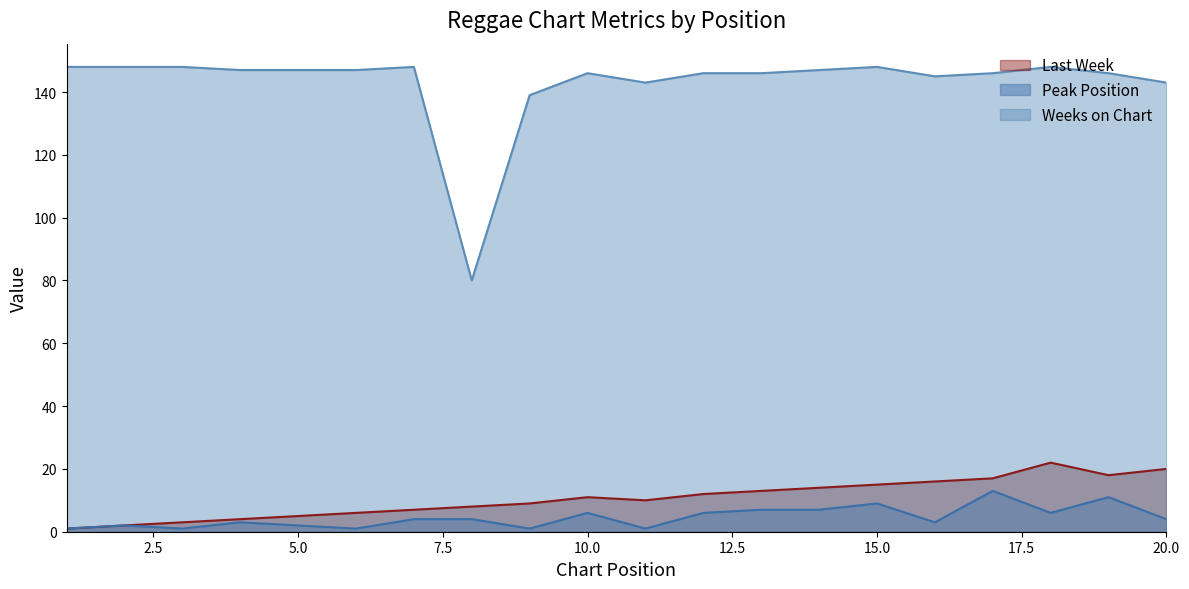

At which label does Last Week first exceed 11?

12